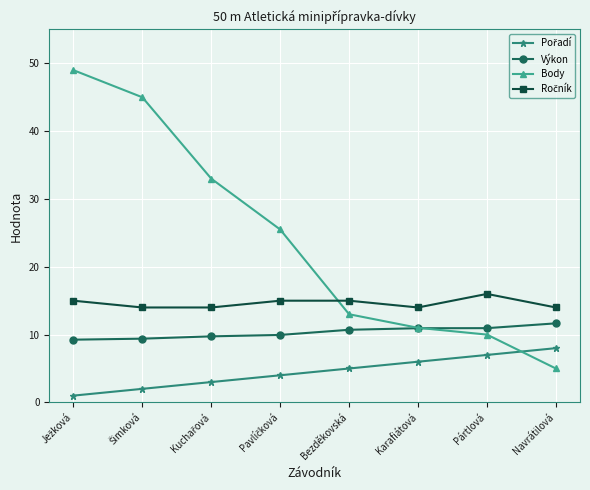

What is the average value of the Body series?

23.9